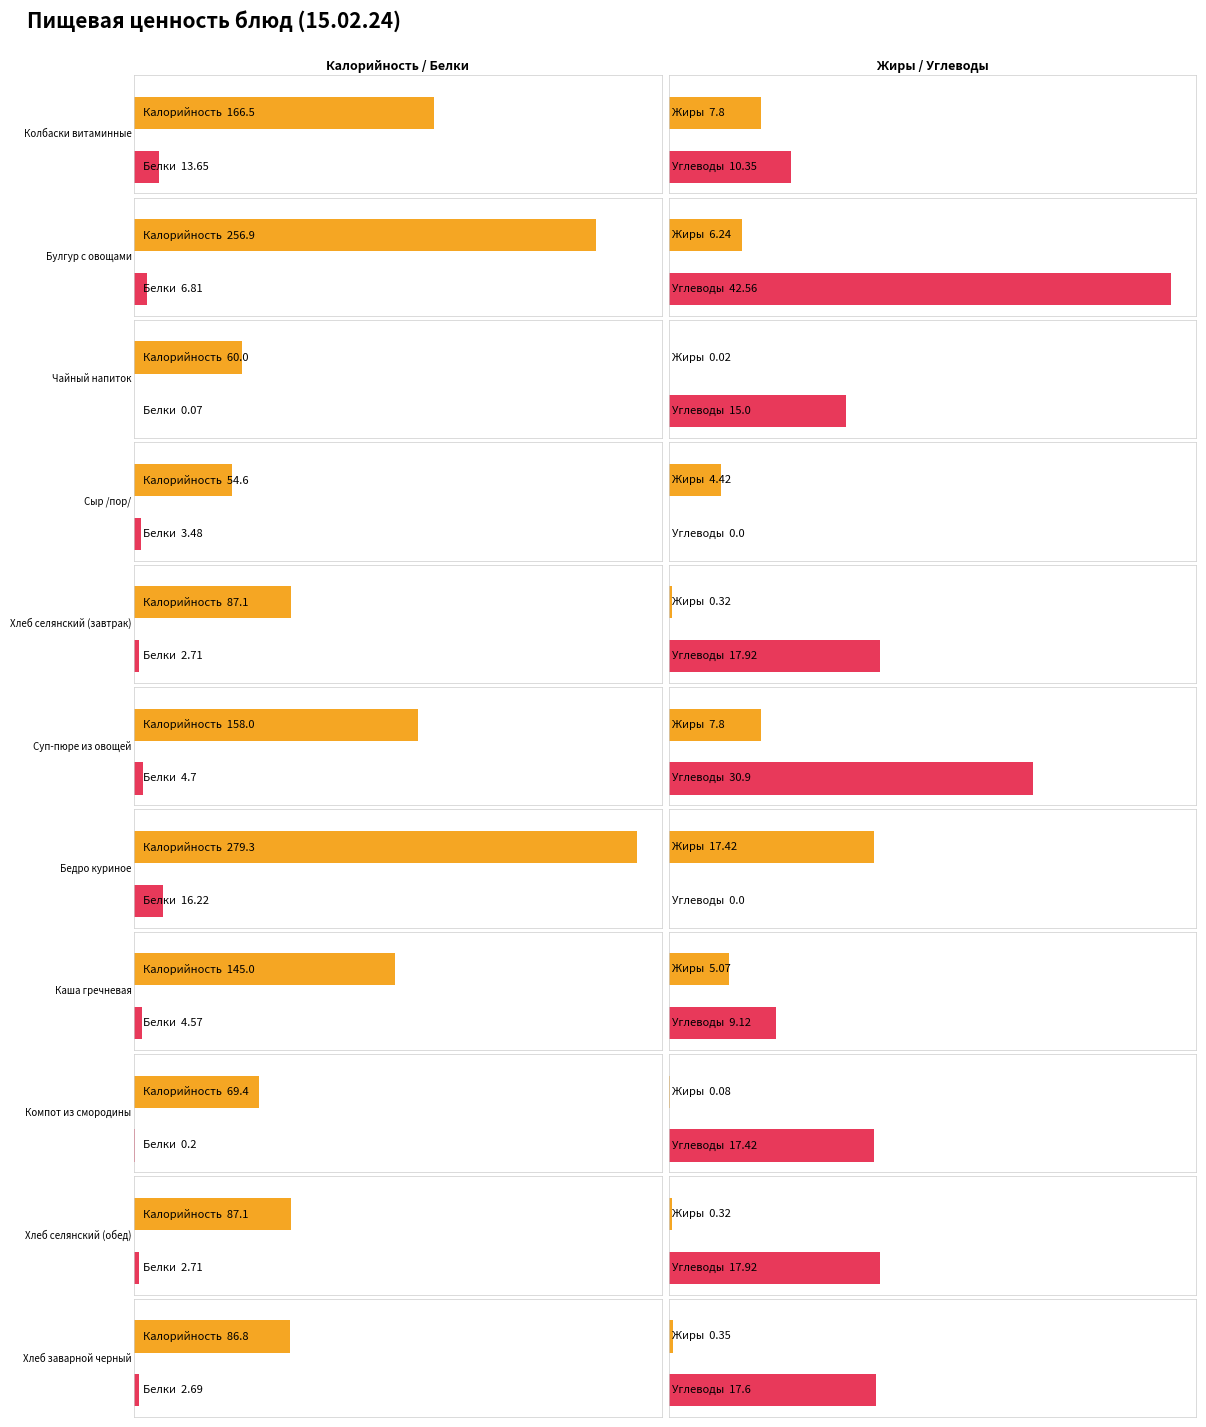

Which series has the largest range (max minus min)?

Калорийность